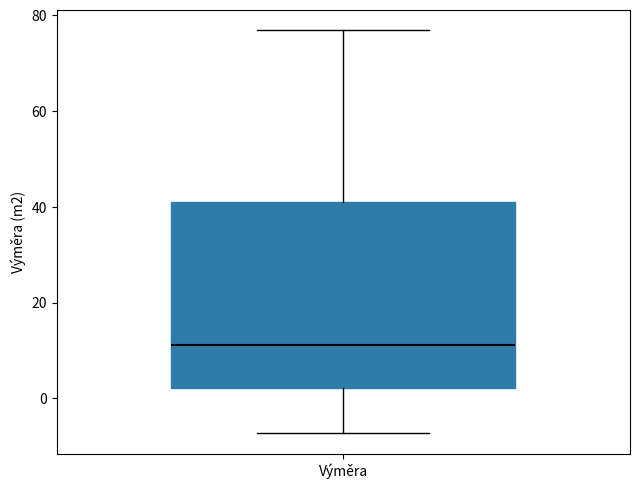

Read this box plot against the y-axis: the position of the median line, the range covered by the box, and the ends of both whiskers. The values are not printed on the chart, so give them approximately, as read against the axis.

median 12, box 2 to 42, whiskers -8 to 76